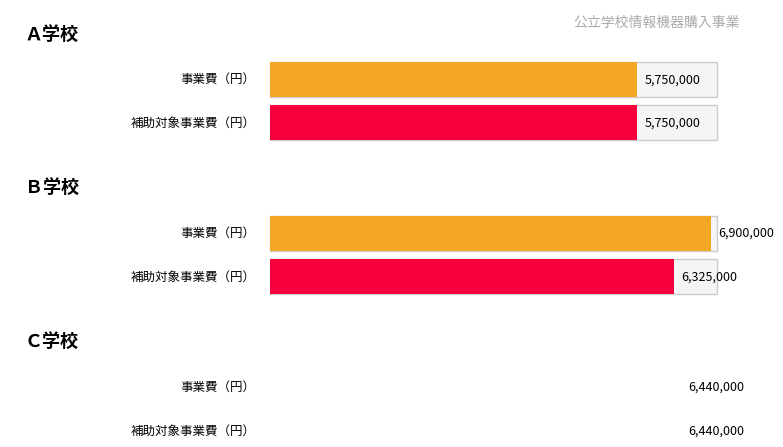

Which has a higher value, Ｃ学校 or Ａ学校?

Ｃ学校